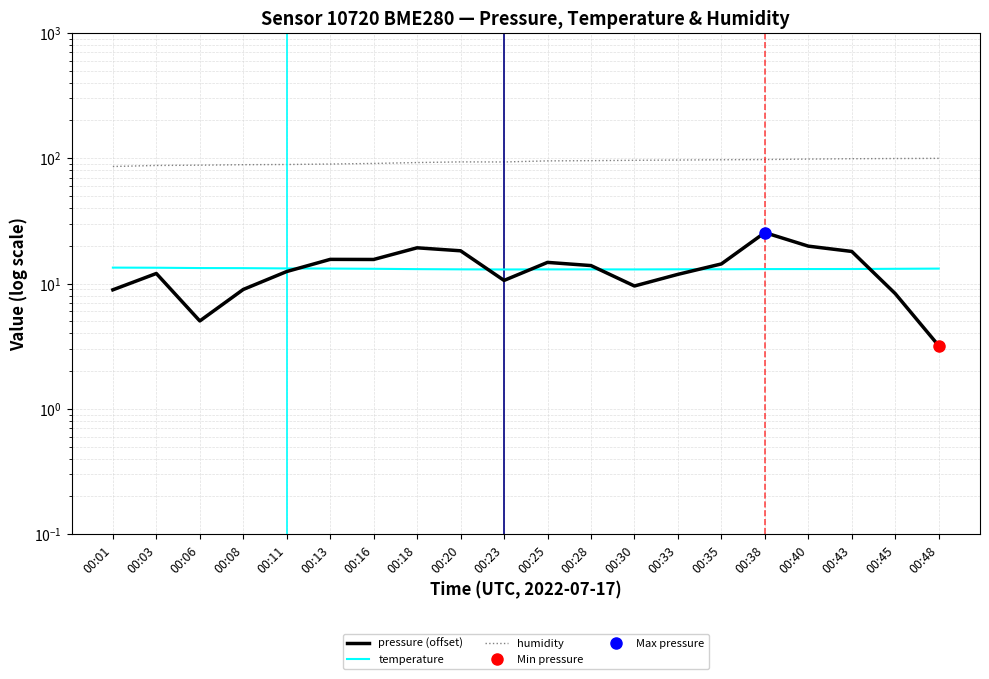

Reading left to right, what are all the values shown in this chart?

pressure (offset): 8.9	12.0	5.0	9.0	12.5	15.6	15.6	19.3	18.2	10.6	14.8	13.9	9.6	11.8	14.3	25.5	19.9	18.0	8.3	3.2
temperature: 13.4	13.4	13.3	13.3	13.2	13.2	13.1	13.0	13.0	12.9	13.0	13.0	13.0	13.0	13.0	13.0	13.1	13.1	13.1	13.2
humidity: 85.9	87.5	88.0	88.8	89.1	89.8	90.8	92.3	93.5	93.3	95.2	95.6	96.2	96.7	97.2	97.6	98.4	99.1	99.4	99.7